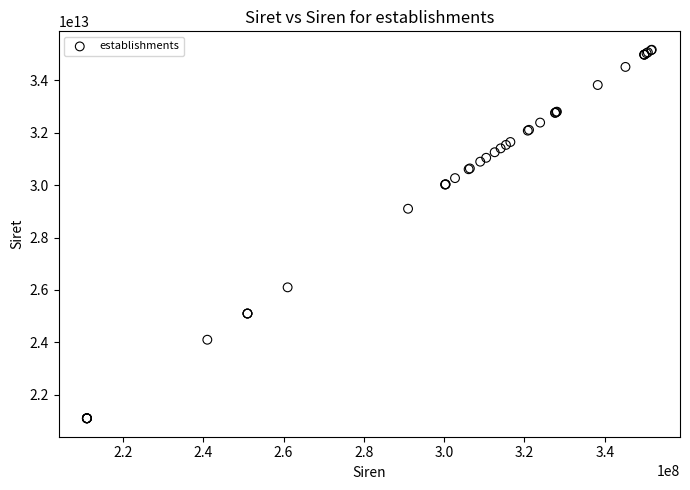

What Y value in the scatter plot is closest to 28135516450015?

29100346500015